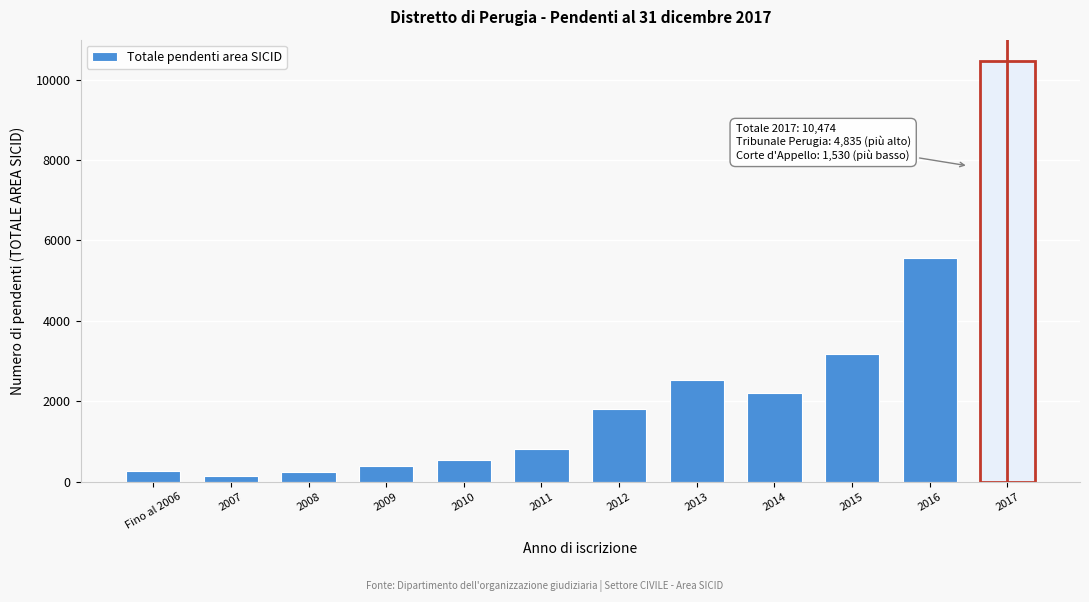

Between 2014 and 2013, which is larger?

2013